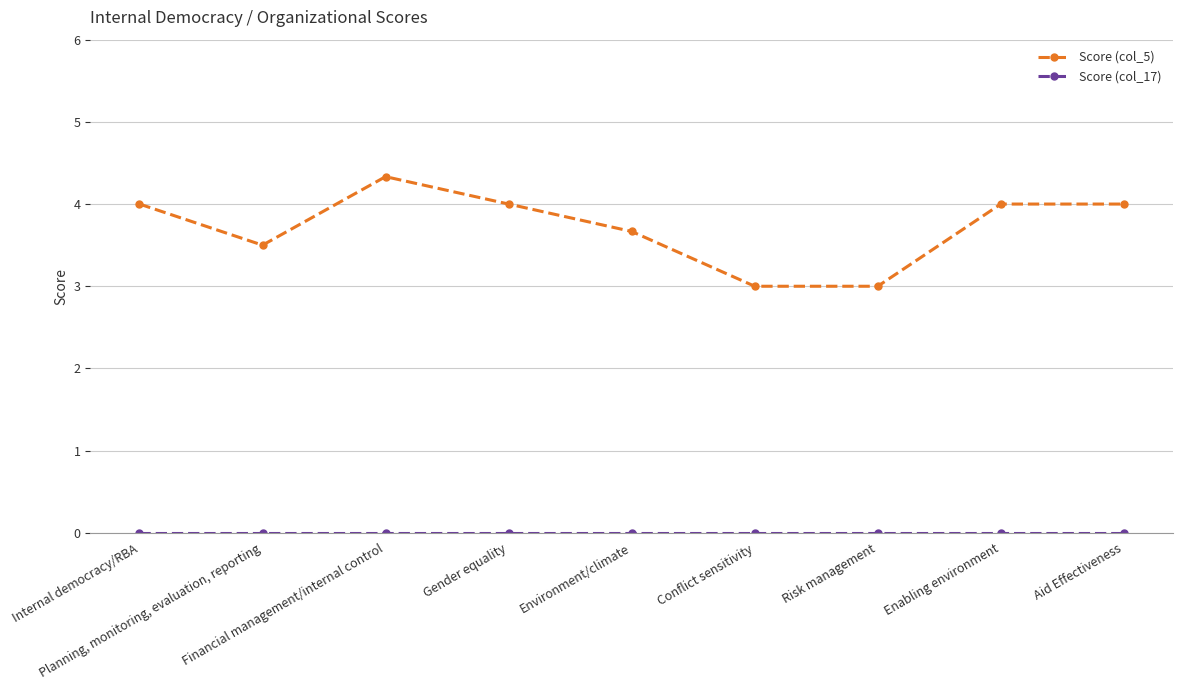

At how many categories does at least one series exceed 1?

9